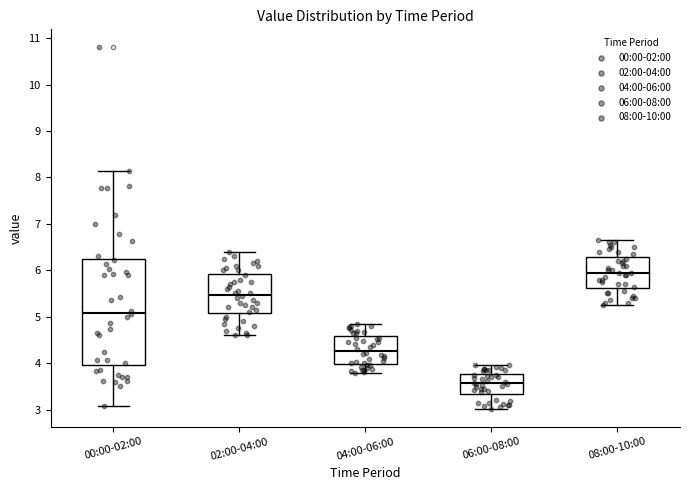

Comparing the boxes themselves (not the whiskers), which one is the tallest?

00:00-02:00